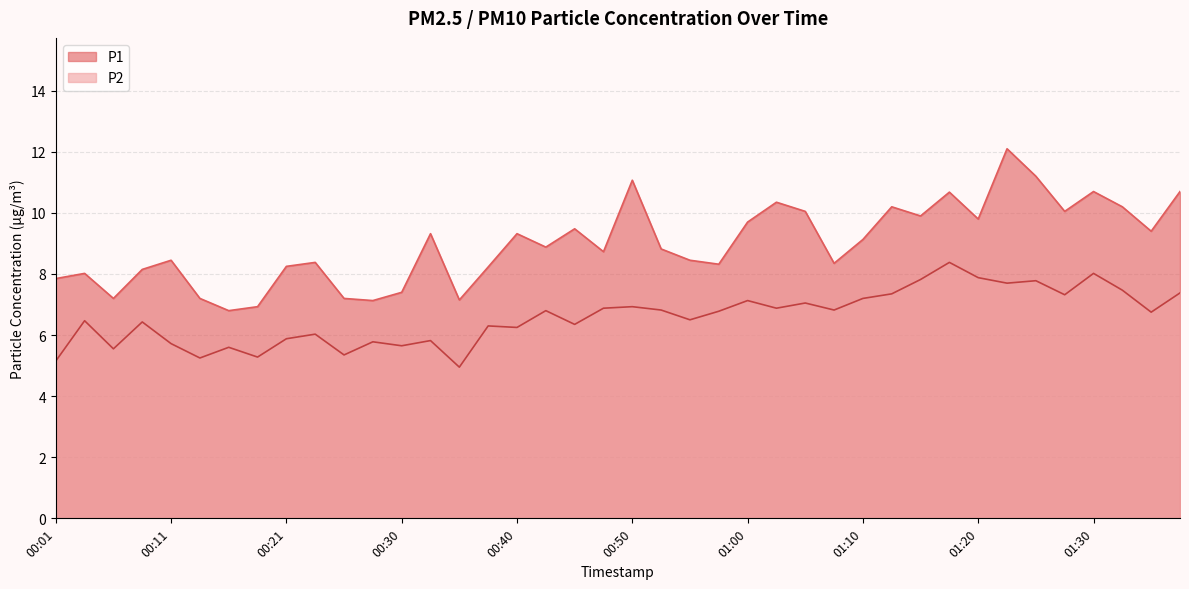

The value of P2 at 01:00 is 2.1. True or false?

False